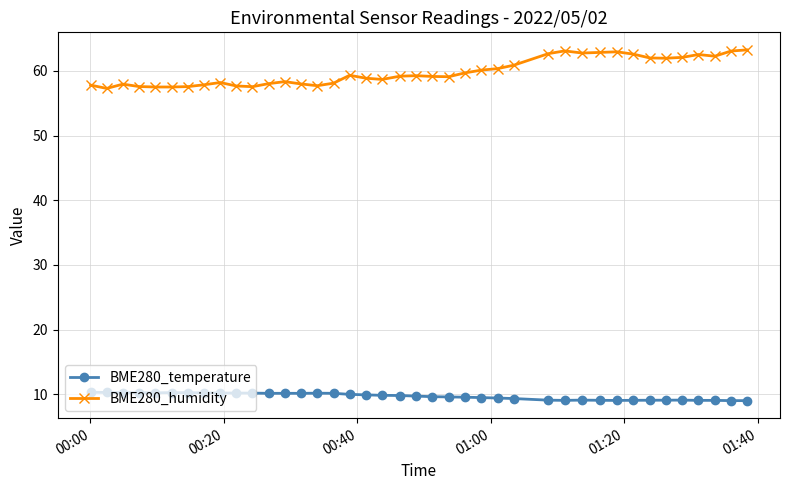

What is the difference between the second highest and minimum values in the BME280_temperature series?

1.3